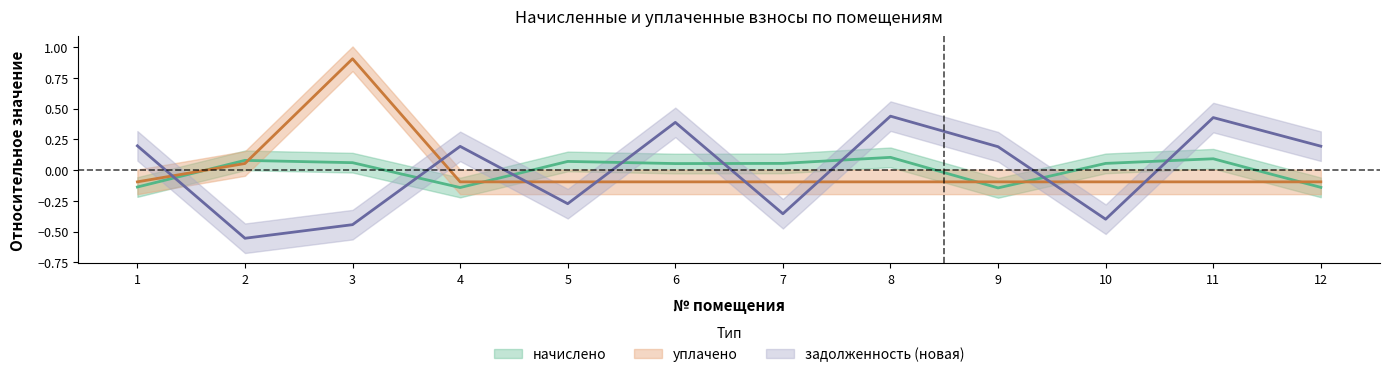

Reading right to left, what are all the values shown in this chart?

начислено: 12=-0.1	11=0.1	10=0.1	9=-0.1	8=0.1	7=0.1	6=0.1	5=0.1	4=-0.1	3=0.1	2=0.1	1=-0.1
уплачено: 12=-0.1	11=-0.1	10=-0.1	9=-0.1	8=-0.1	7=-0.1	6=-0.1	5=-0.1	4=-0.1	3=0.9	2=0.1	1=-0.1
задолженность (новая): 12=0.2	11=0.4	10=-0.4	9=0.2	8=0.4	7=-0.4	6=0.4	5=-0.3	4=0.2	3=-0.4	2=-0.6	1=0.2